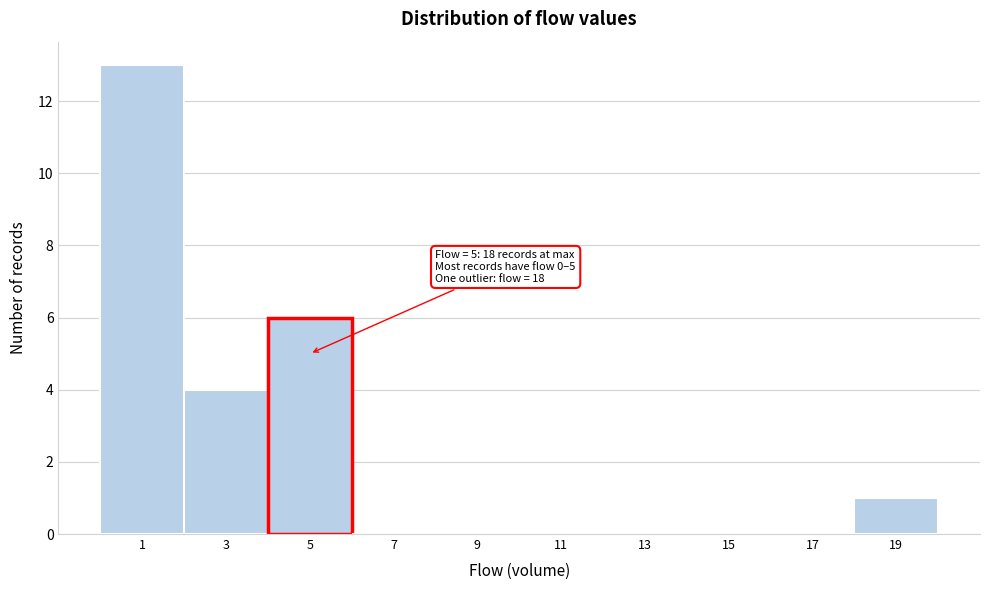

Which range on the x-axis has the tallest bar?

0 to 2